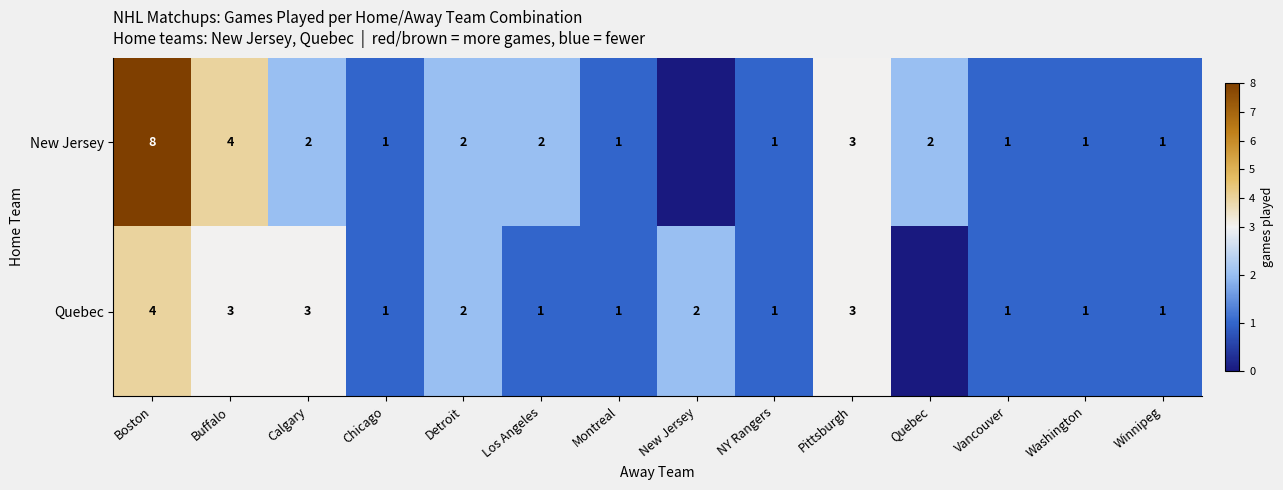

What is the difference between the highest and lowest values at Boston?

4